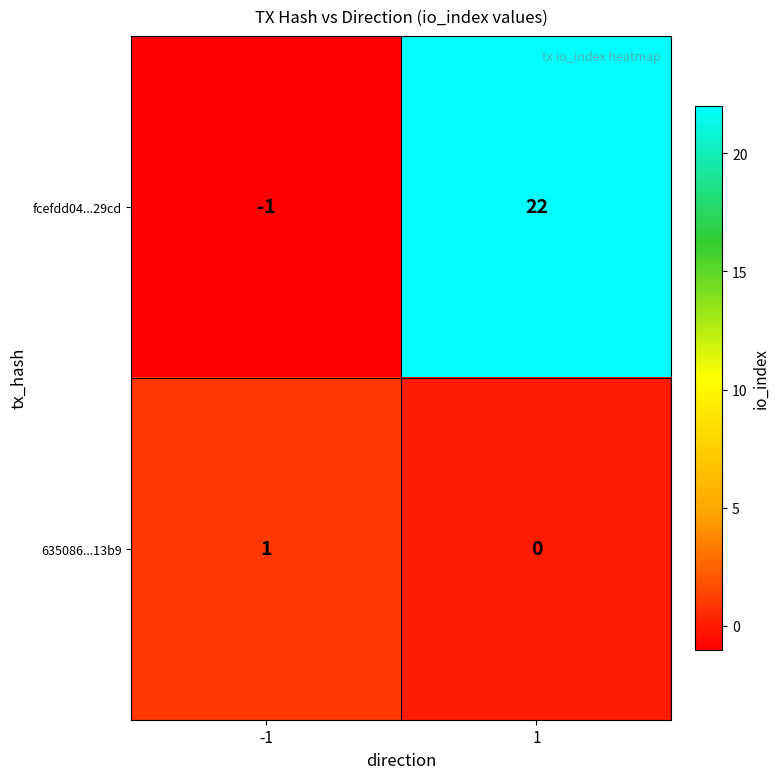

What is the difference between the maximum and minimum values in the fcefdd04...29cd series?

23